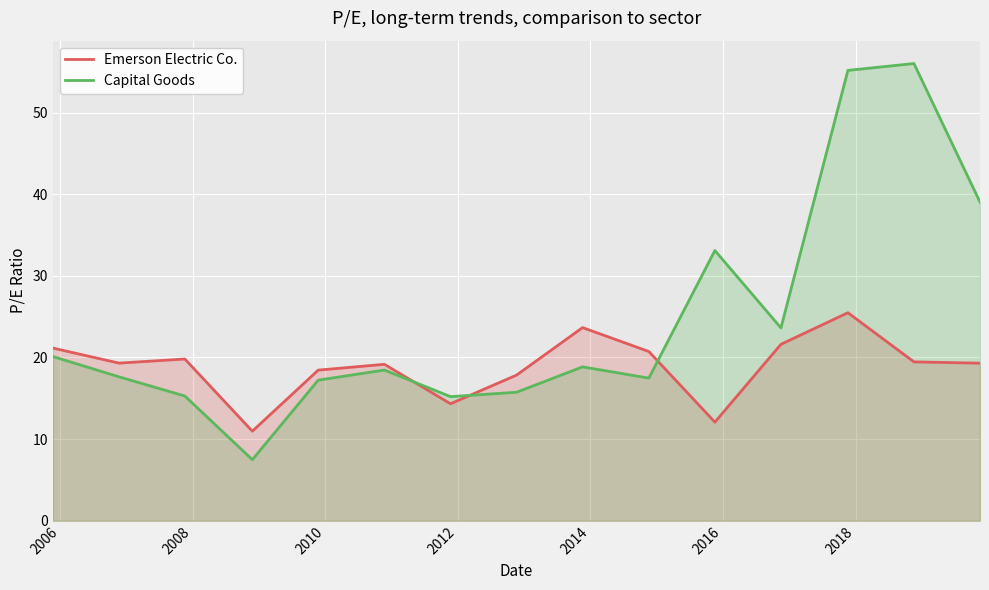

What is the smallest value displayed?

7.5